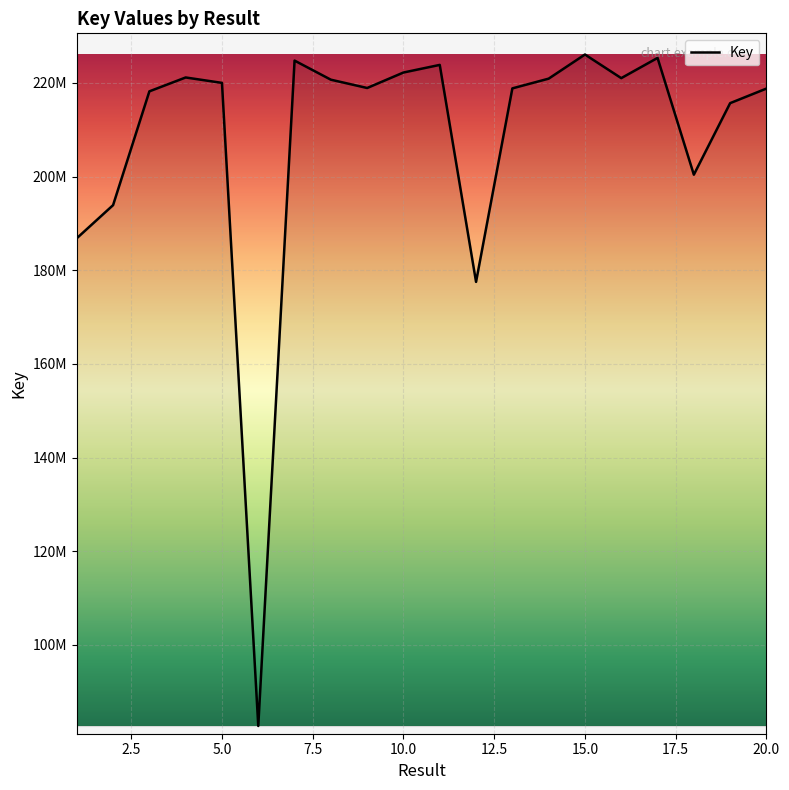

Does the chart display data point markers on the line(s)?

No